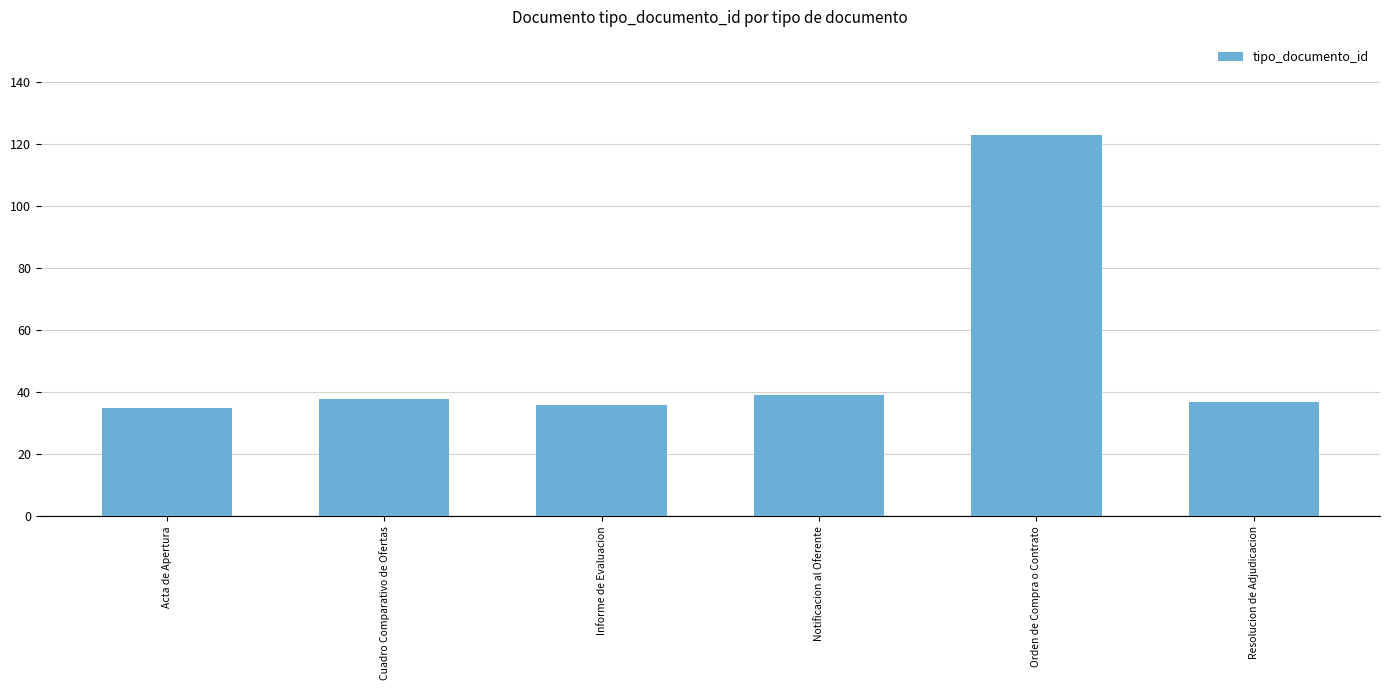

Read the value at Acta de Apertura, to the nearest 10.

40